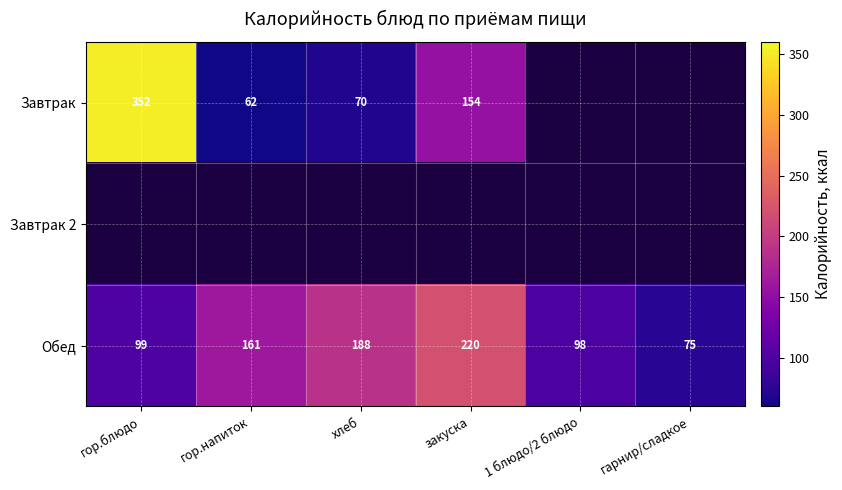

What is the difference between the highest and lowest values at закуска?

220.0